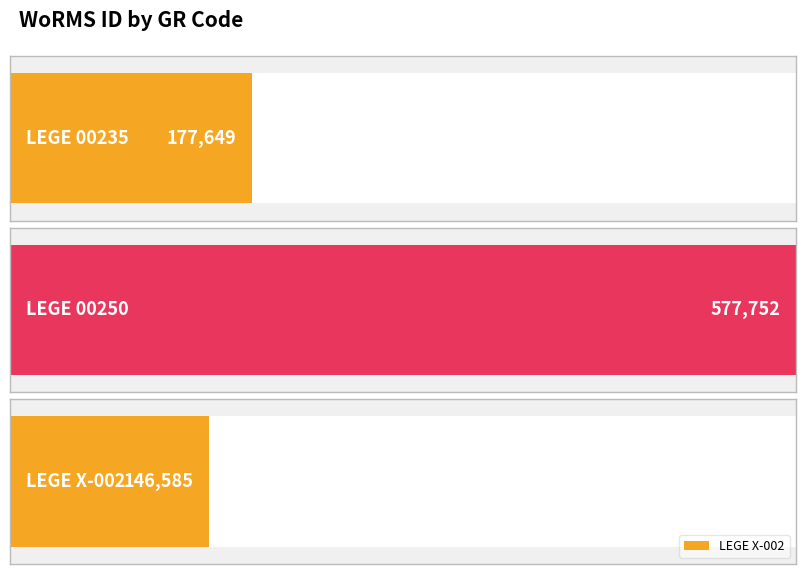

Is it true that the value at LEGE X-002 is 51692?

False